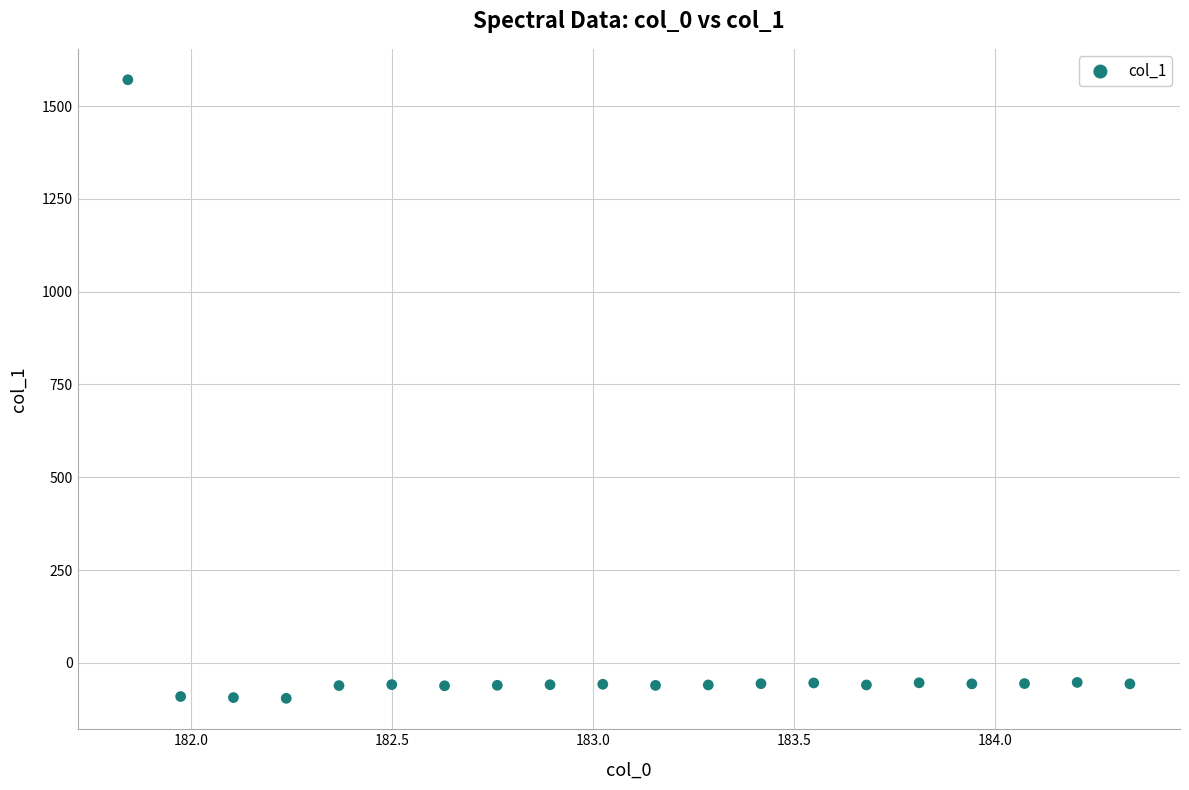

What is the range of Y values (max minus min)?

1666.4